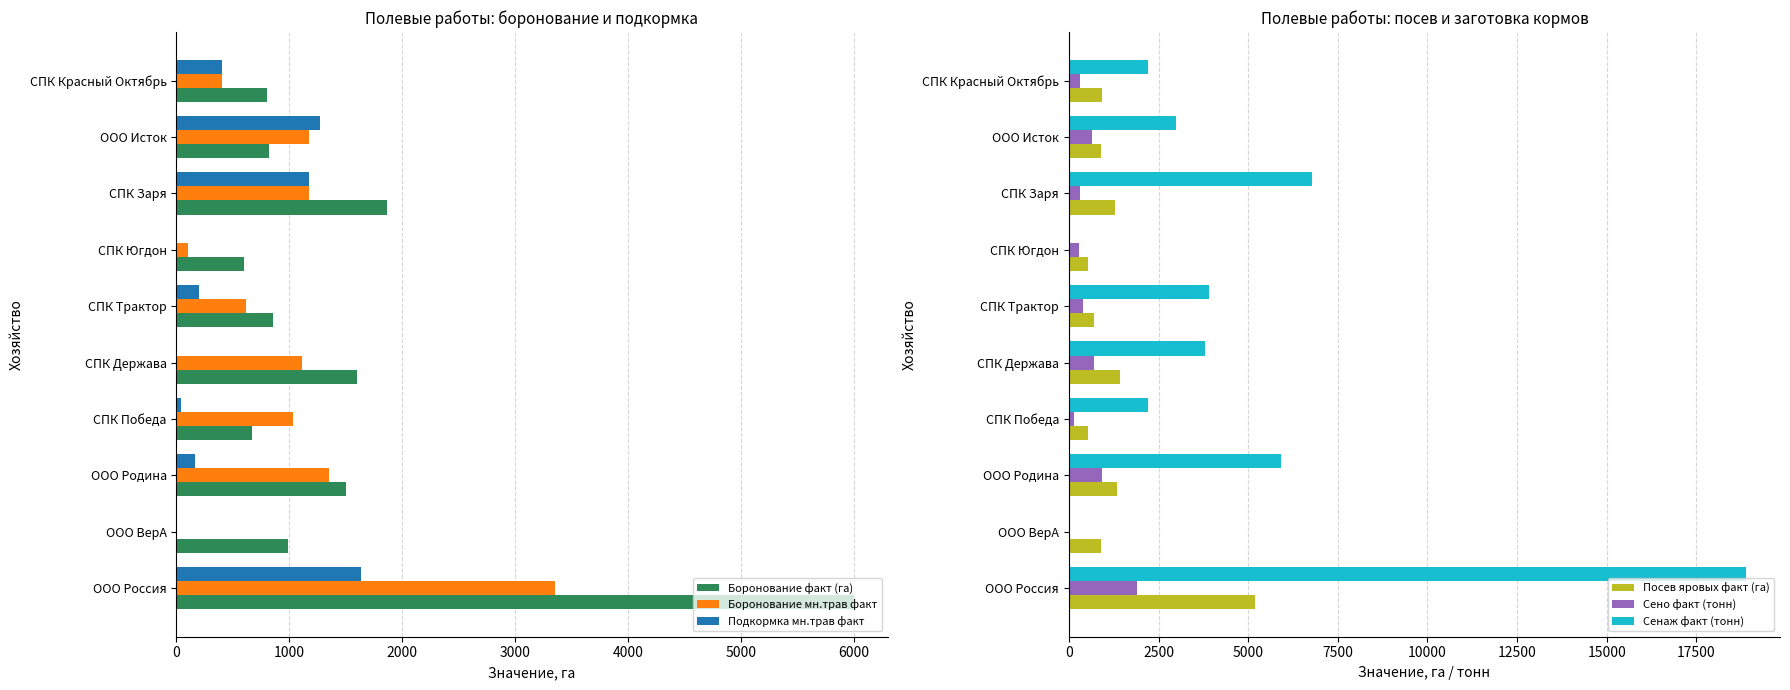

What is the sum of all Боронование факт (га) values?

15702